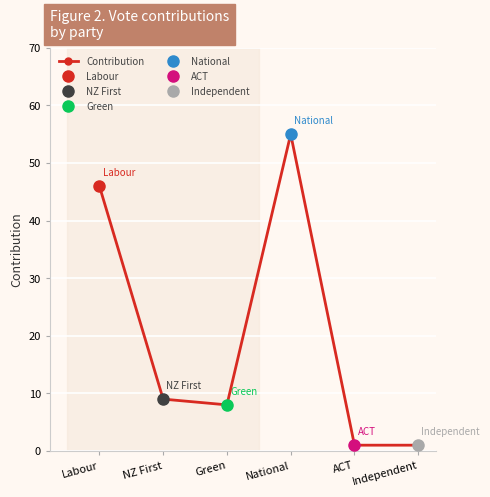

What position from the left is NZ First?

2